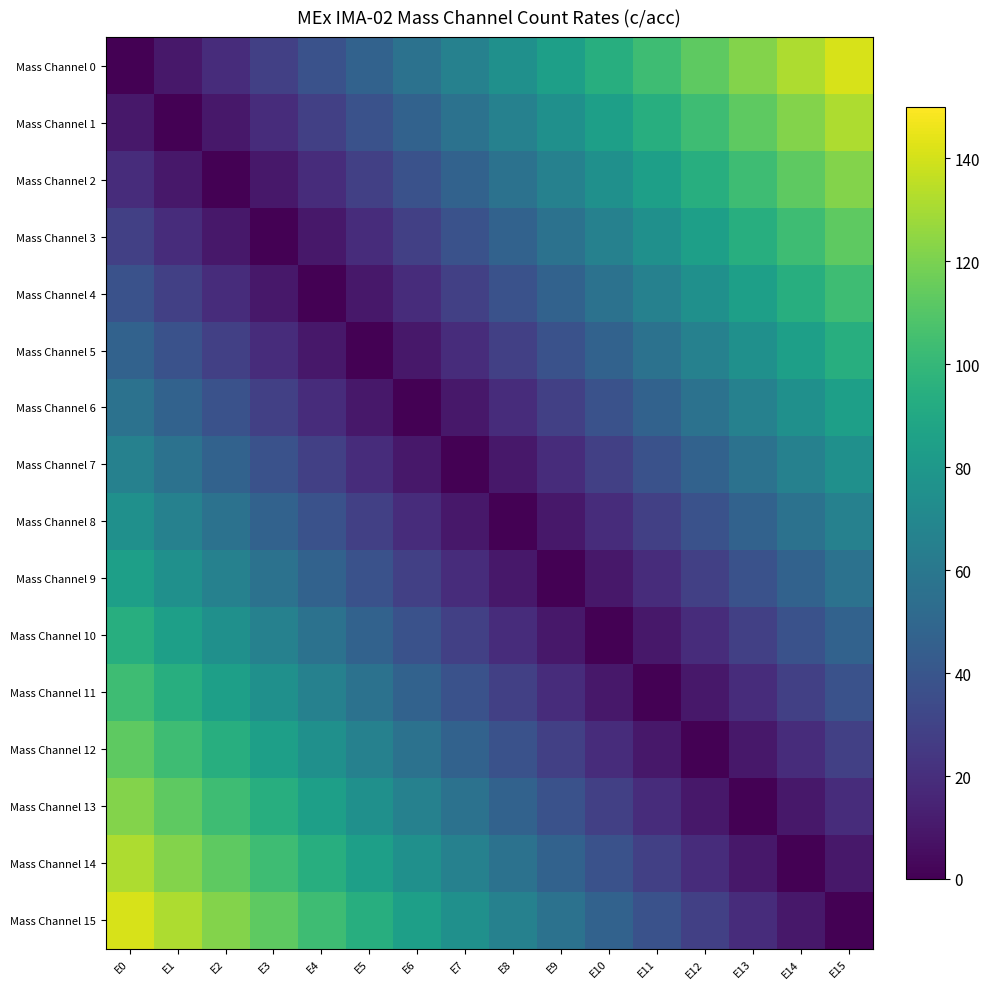

Rank the series by their maximum value, from lowest to highest.

Mass Channel 7, Mass Channel 8, Mass Channel 6, Mass Channel 9, Mass Channel 5, Mass Channel 10, Mass Channel 4, Mass Channel 11, Mass Channel 3, Mass Channel 12, Mass Channel 2, Mass Channel 13, Mass Channel 1, Mass Channel 14, Mass Channel 0, Mass Channel 15